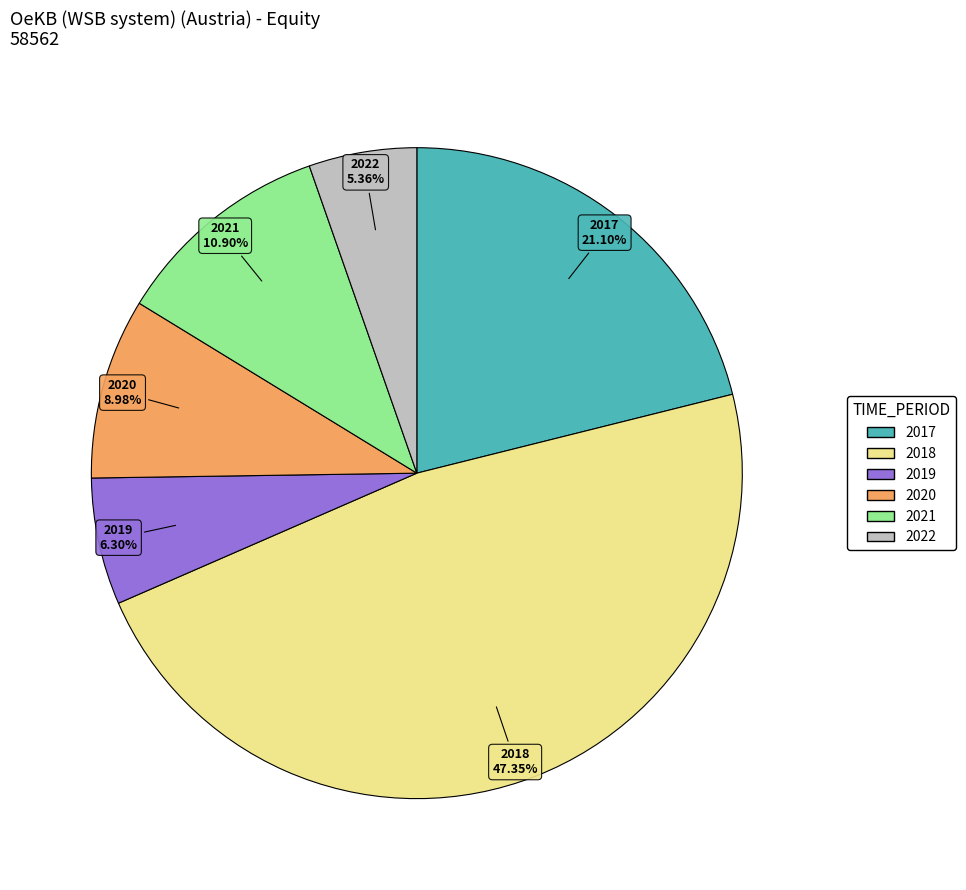

Between 2020 and 2017, which is larger?

2017